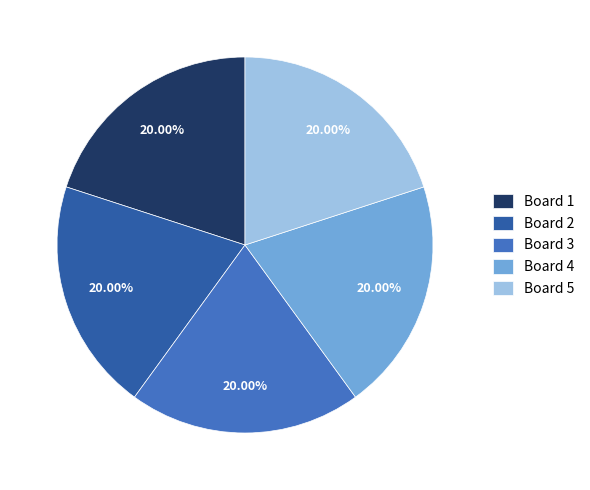

What percentage do Board 4 and Board 1 together represent?

40.0%